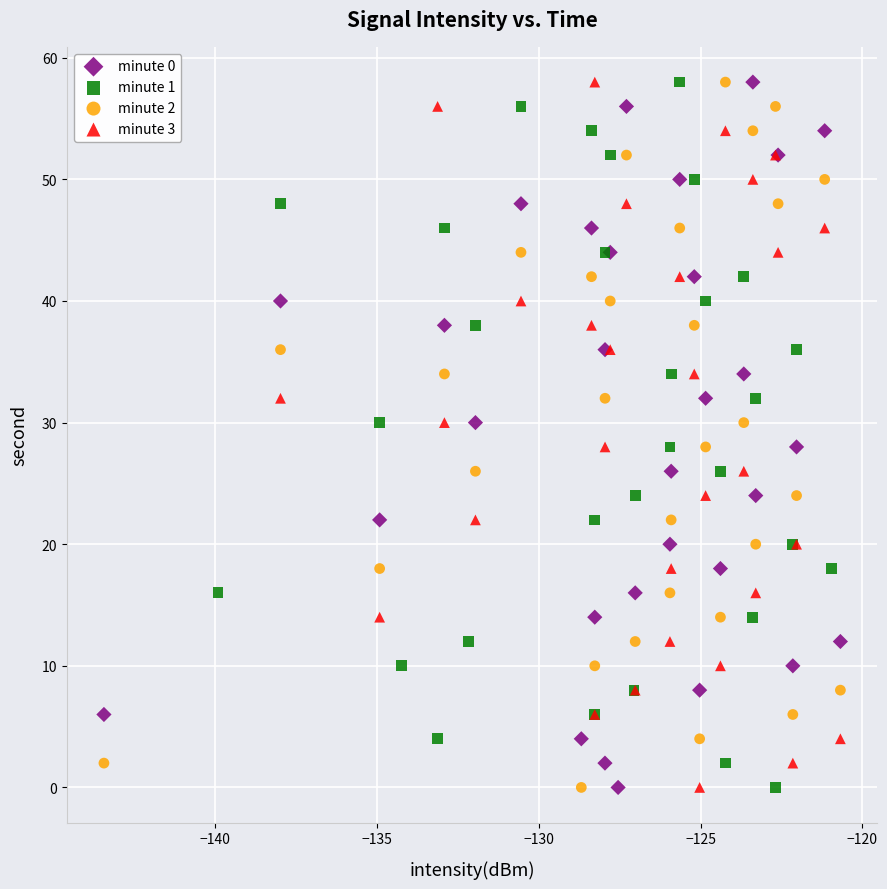

What are all the series names shown in the legend?

minute 0, minute 1, minute 2, minute 3